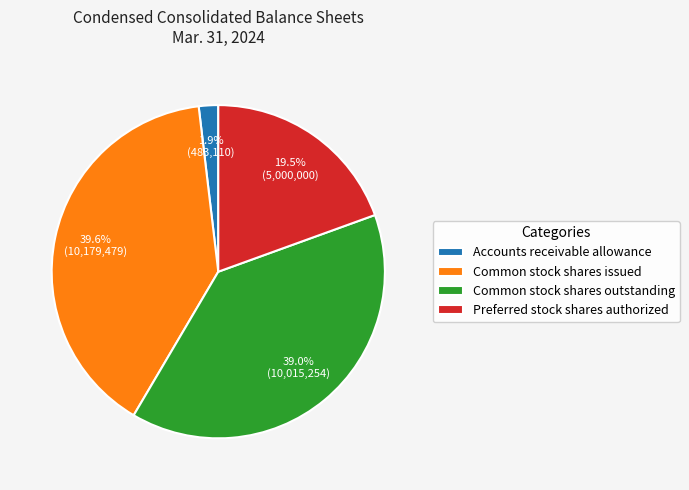

Which slice is the smallest?

Accounts receivable allowance